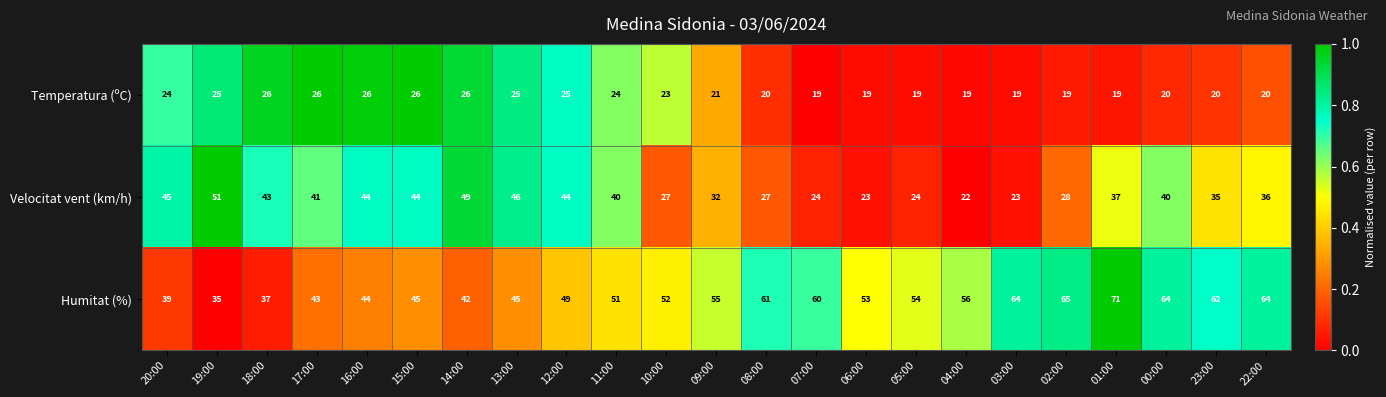

At which label does Humitat (%) first exceed 53?

09:00